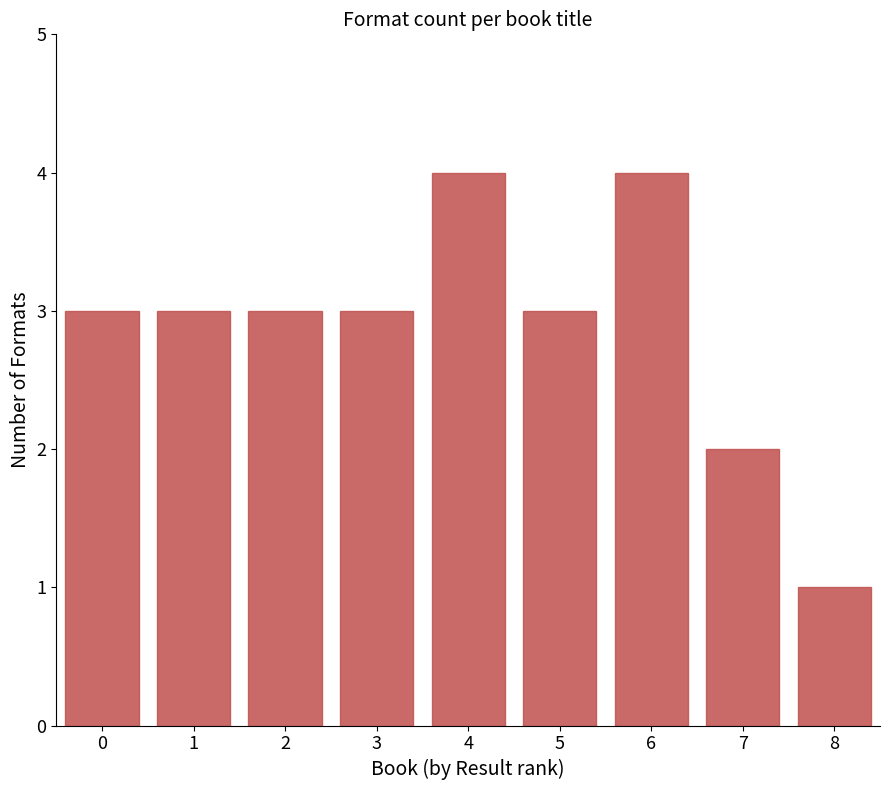

What is the change in value from 0 to 4?

+1